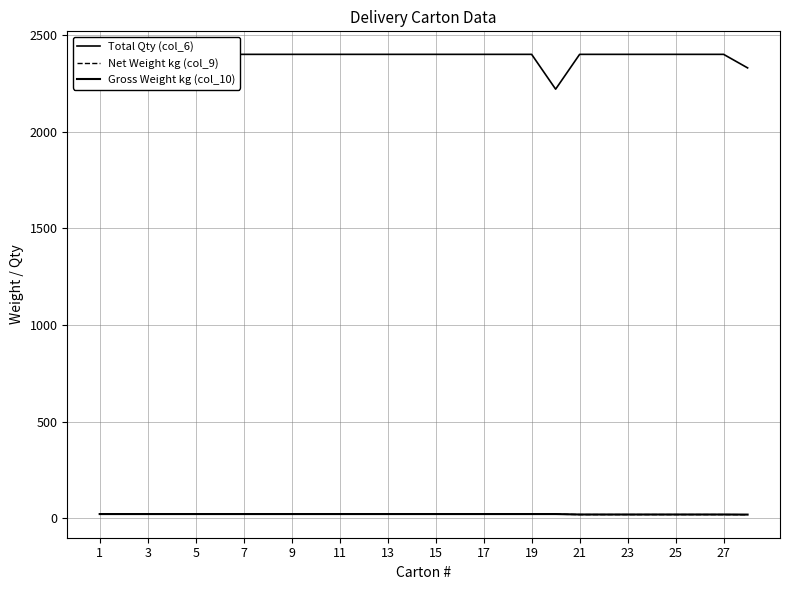

Which series has the largest total across all categories?

Total Qty (col_6)